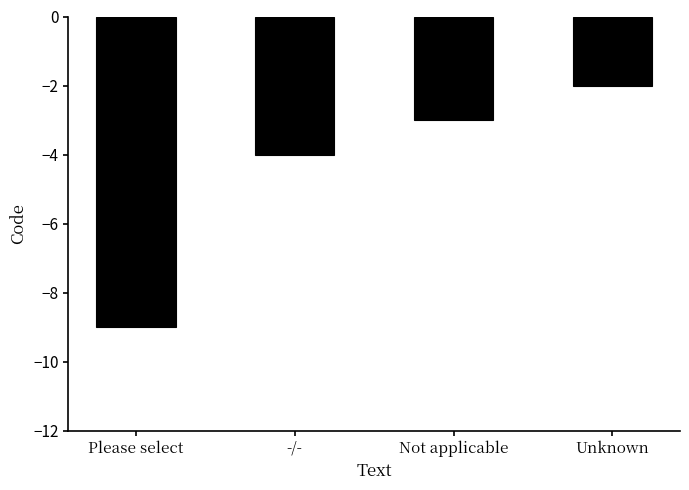

What is the average value?

-4